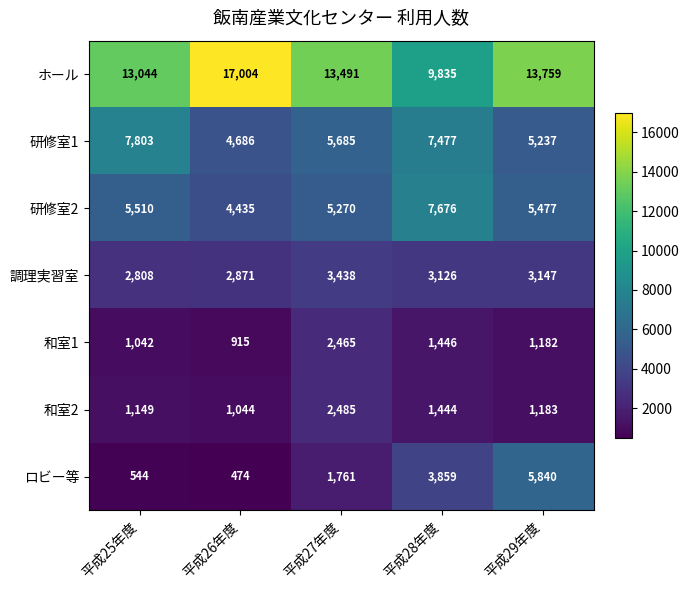

What is the total value across all series at 平成27年度?

34595